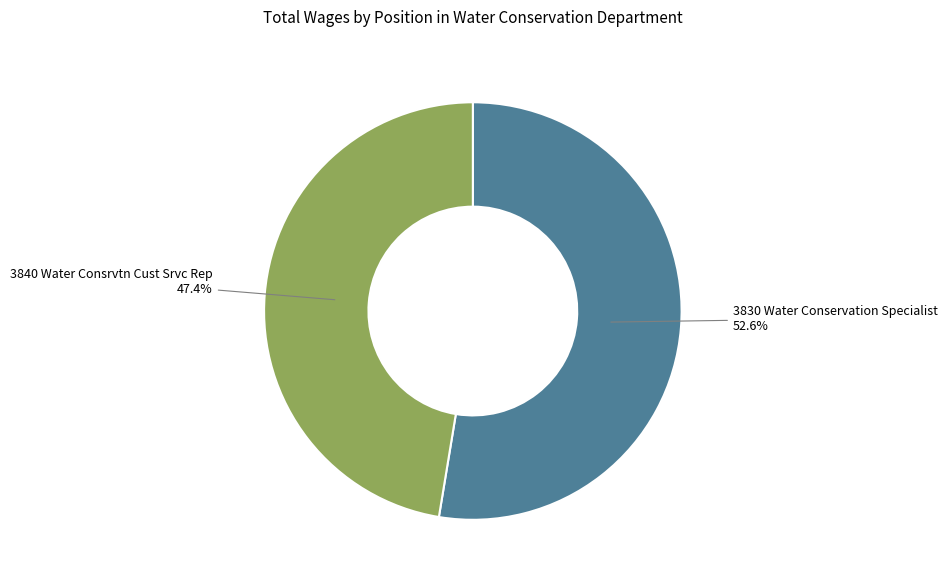

To the nearest percent, what is the difference between the largest and smallest slice percentages?

5%